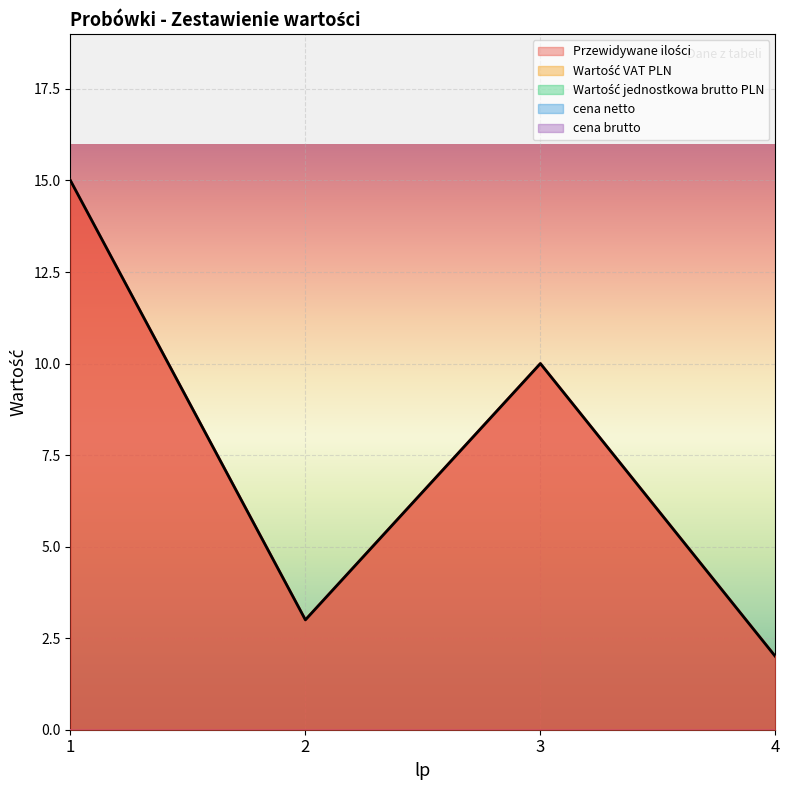

Reading left to right, extract all data points from this chart.

Przewidywane ilości: 15	3	10	2
Wartość VAT PLN: 0	0	0	0
Wartość jednostkowa brutto PLN: 0	0	0	0
cena netto: 0	0	0	0
cena brutto: 0	0	0	0